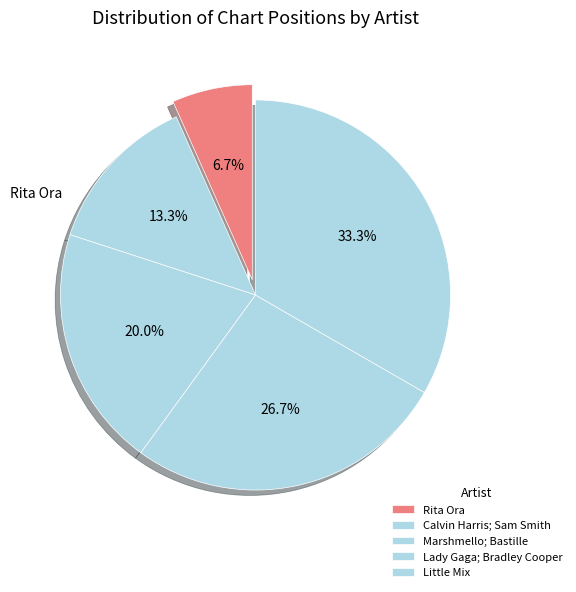

To the nearest percent, what is the combined percentage of Calvin Harris; Sam Smith and Lady Gaga; Bradley Cooper?

40%